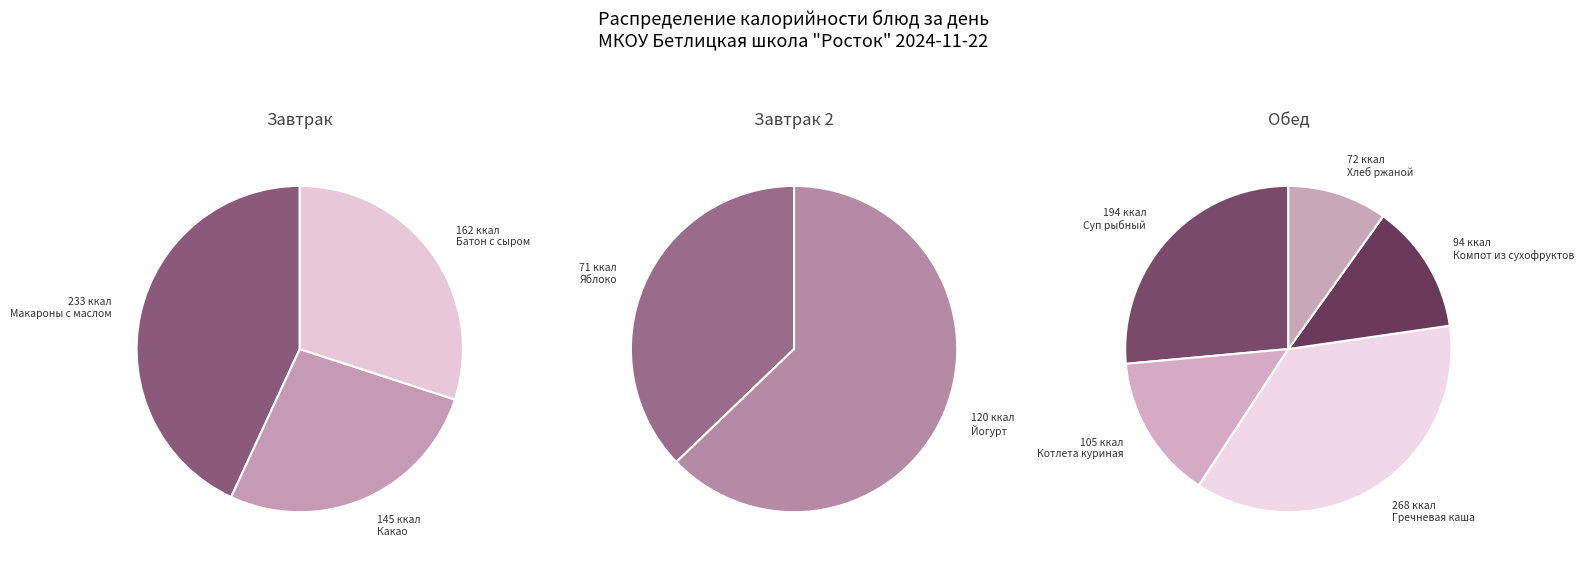

Combined, what portion of the pie is Макароны с маслом and Гречневая каша?

34.2%